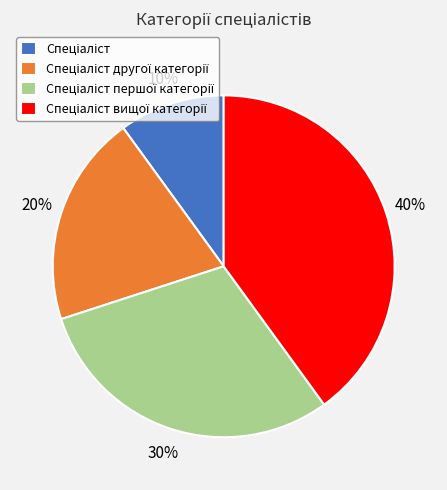

Does any single category account for the majority?

No